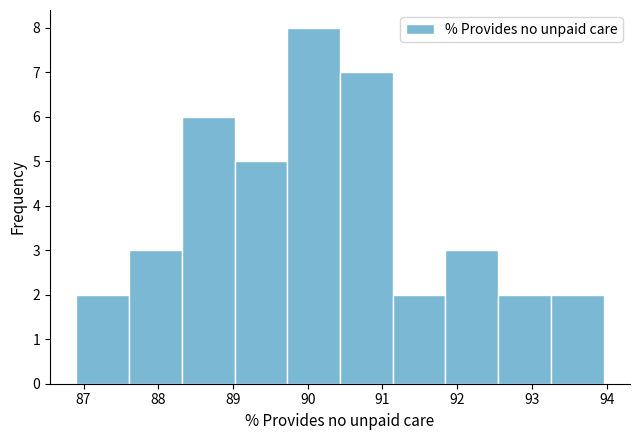

Reading left to right, transcribe this chart: for each bar, give the range it covers on the x-axis and its height. Neither the bar edges nor the heights are printed on the chart, so give them approximately, as read against the axes.

86.9 to 87.6: 2
87.6 to 88.3: 3
88.3 to 89.0: 6
89.0 to 89.7: 5
89.7 to 90.4: 8
90.4 to 91.1: 7
91.1 to 91.8: 2
91.8 to 92.5: 3
92.5 to 93.3: 2
93.3 to 94.0: 2